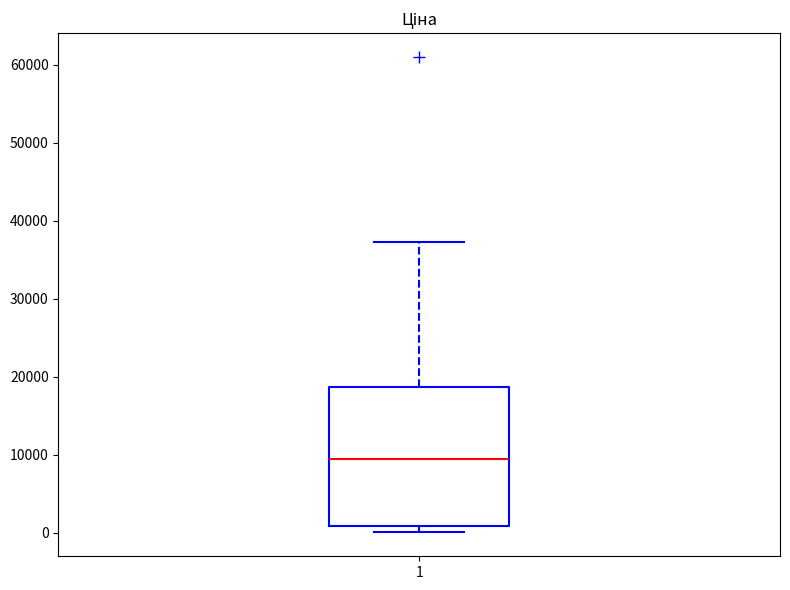

Read this box plot against the y-axis: the position of the median line, the range covered by the box, and the ends of both whiskers. The values are not printed on the chart, so give them approximately, as read against the axis.

median 9000, box 1000 to 19000, whiskers 0 to 37000